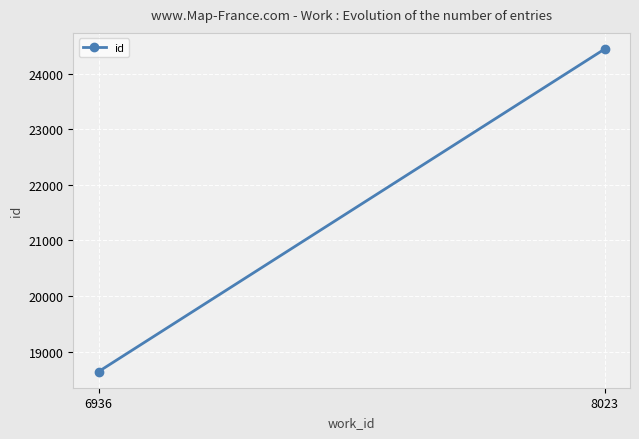

Reading left to right, what are all the values shown in this chart?

18644	24441